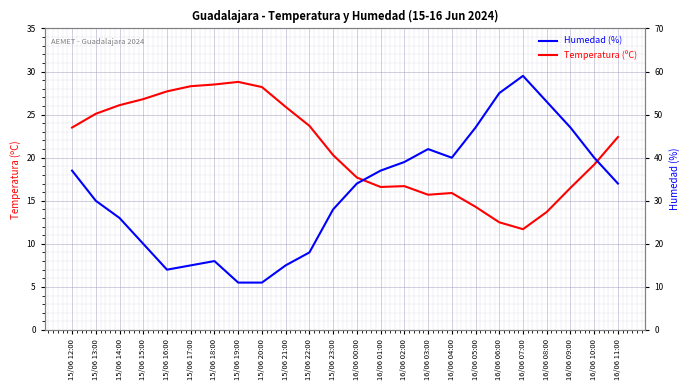

At 16/06 07:00, list the series in order from smallest to largest.

Temperatura (ºC), Humedad (%)